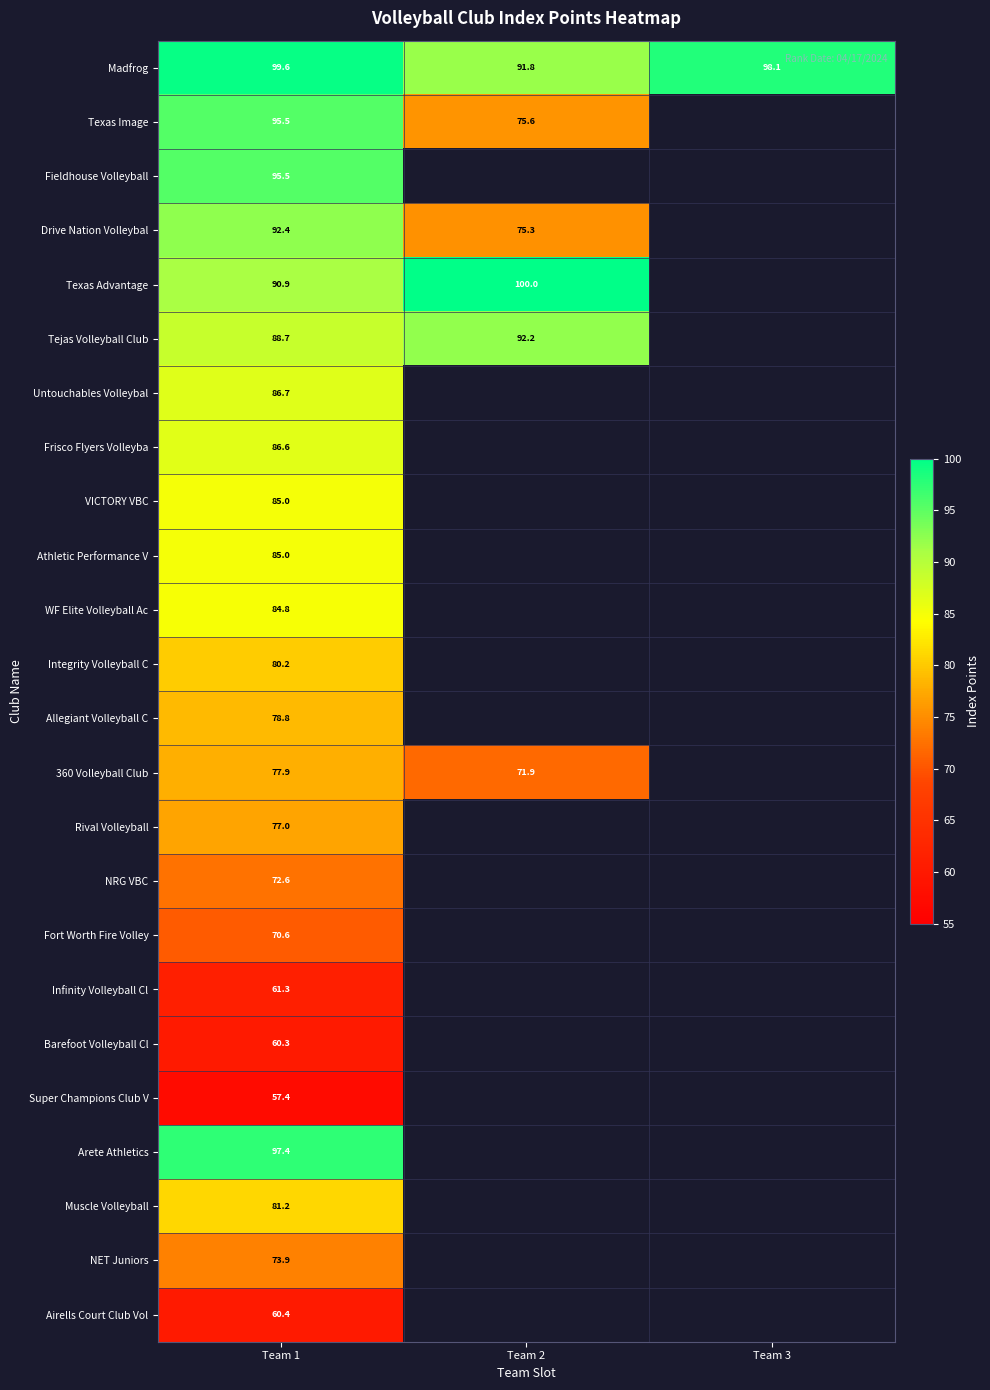

Which category has the lowest value across all series?

Team 1